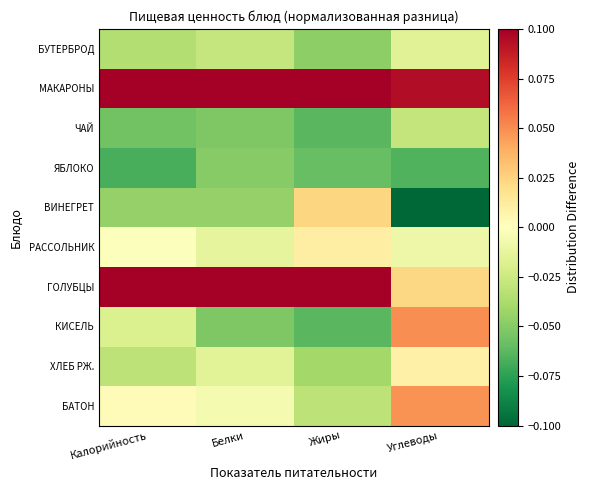

Which series has the largest total across all categories?

МАКАРОНЫ